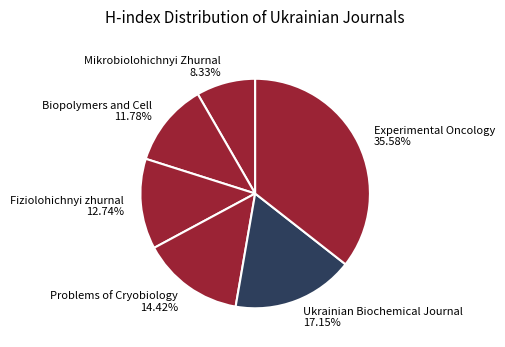

The Mikrobiolohichnyi Zhurnal slice represents 8% of the pie. True or false?

True